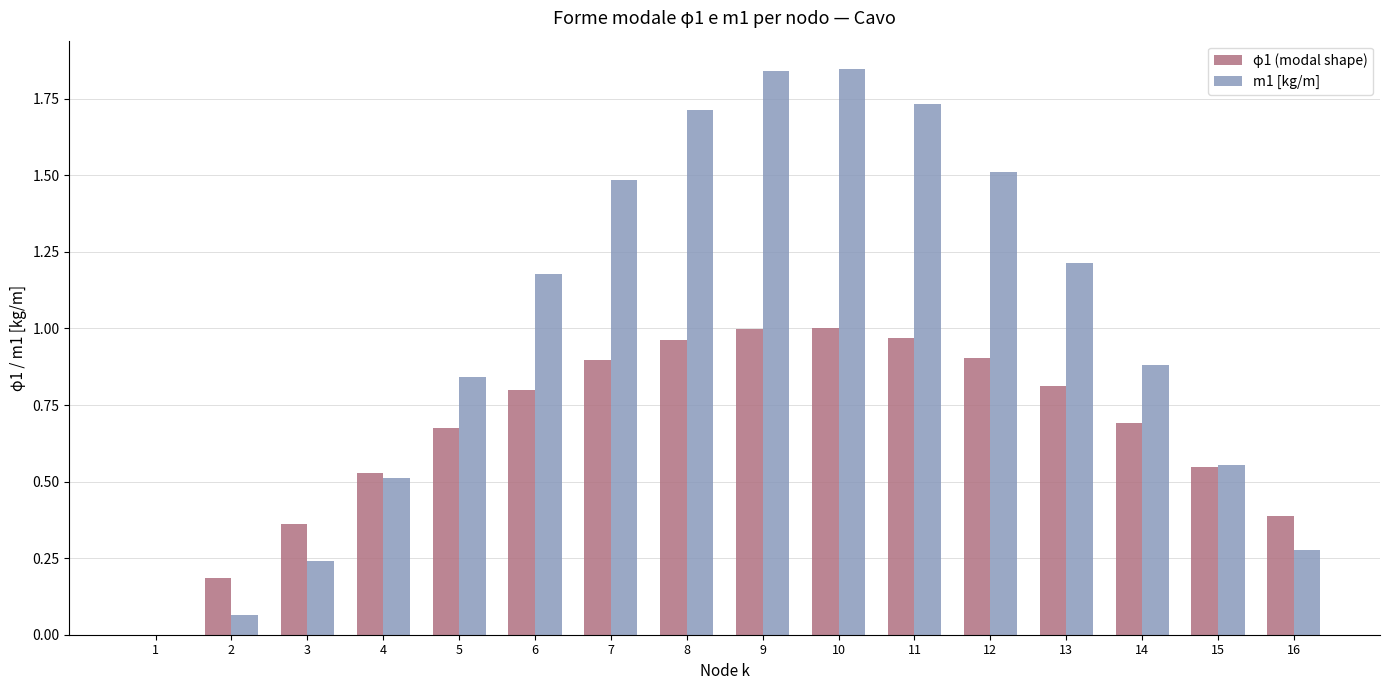

True or false: φ1 (modal shape) has a value of 1.0 at 11.

True